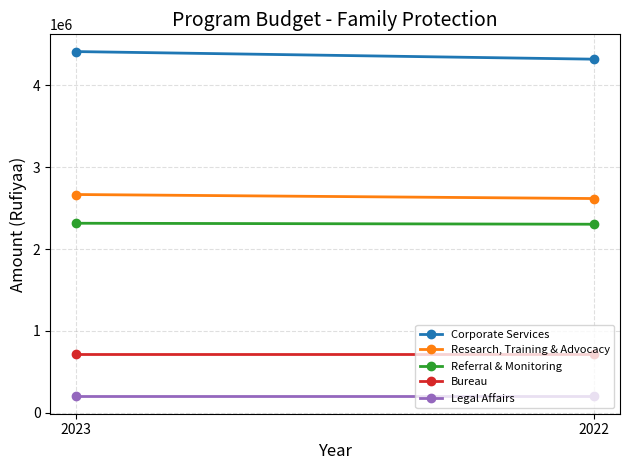

The Corporate Services series shows 4414547 at 2023. True or false?

True